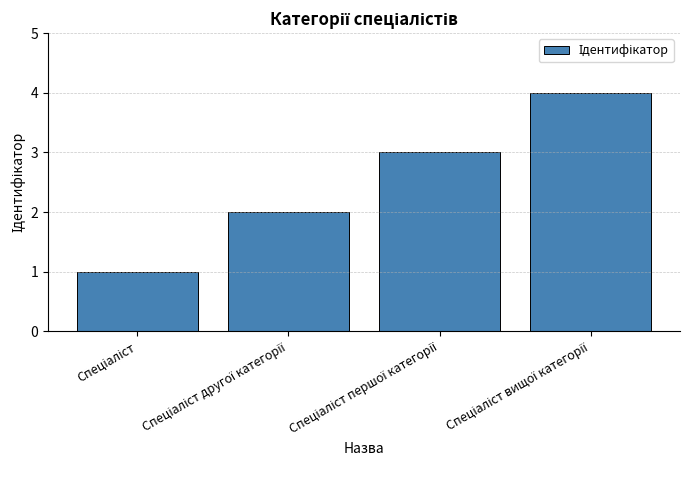

What is the greatest value displayed?

4